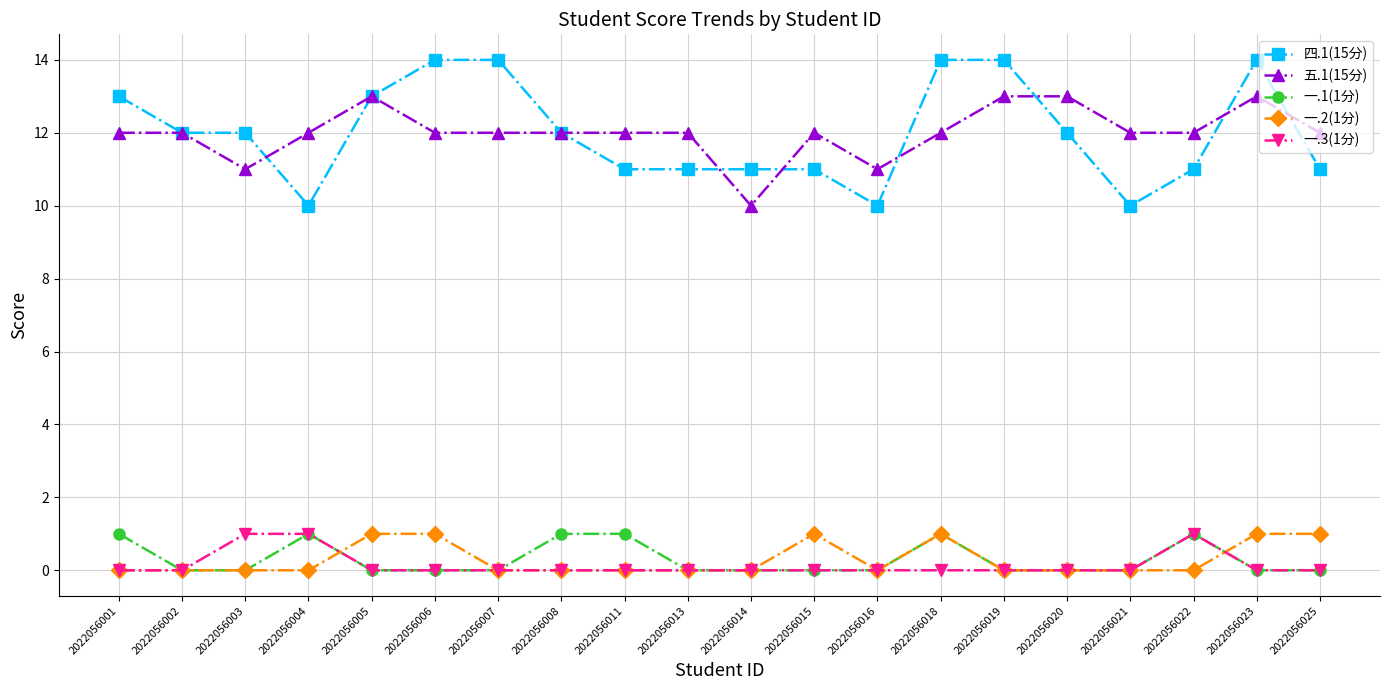

What is the spread (max minus min) of values at 2022056020?

13